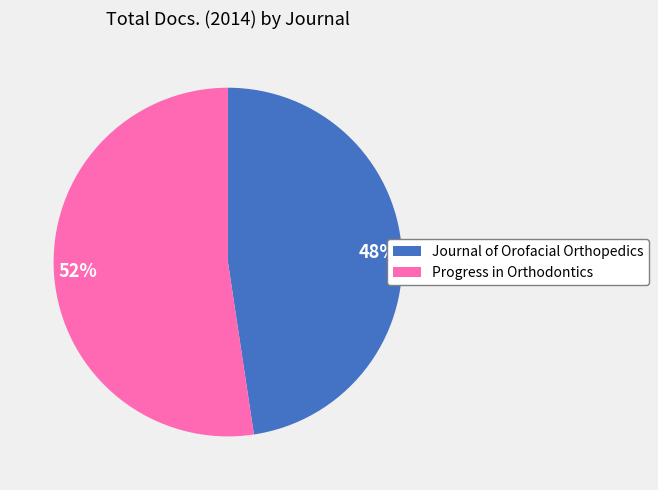

Is the sum of 52% and 48% greater than half?

Yes